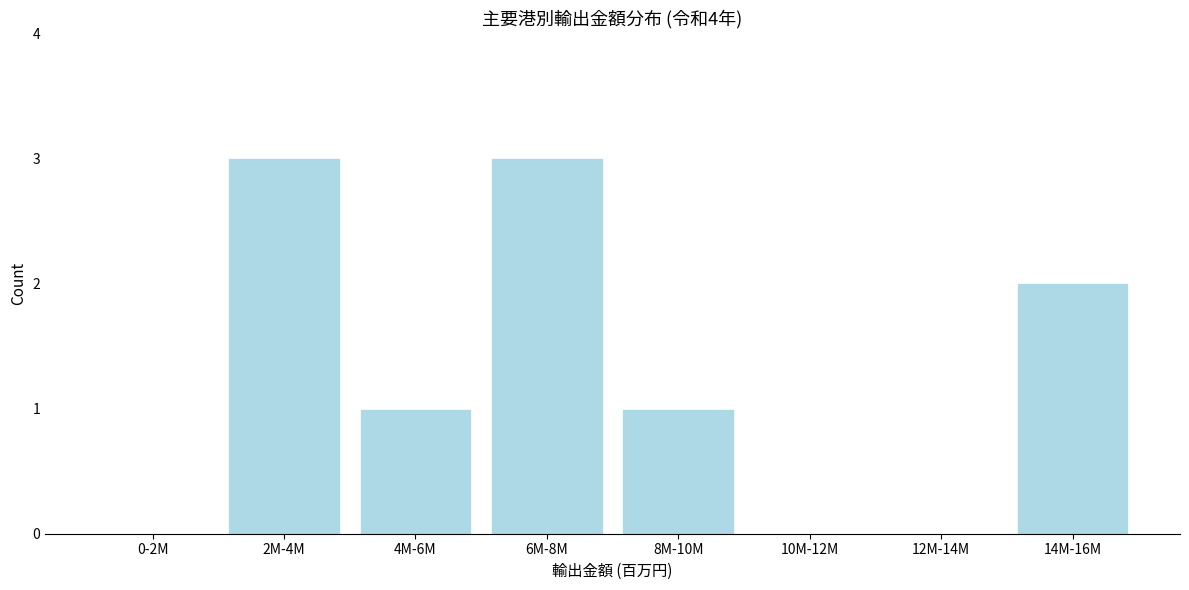

Reading left to right, extract all data points from this chart.

0-2M=0	2M-4M=3	4M-6M=1	6M-8M=3	8M-10M=1	10M-12M=0	12M-14M=0	14M-16M=2